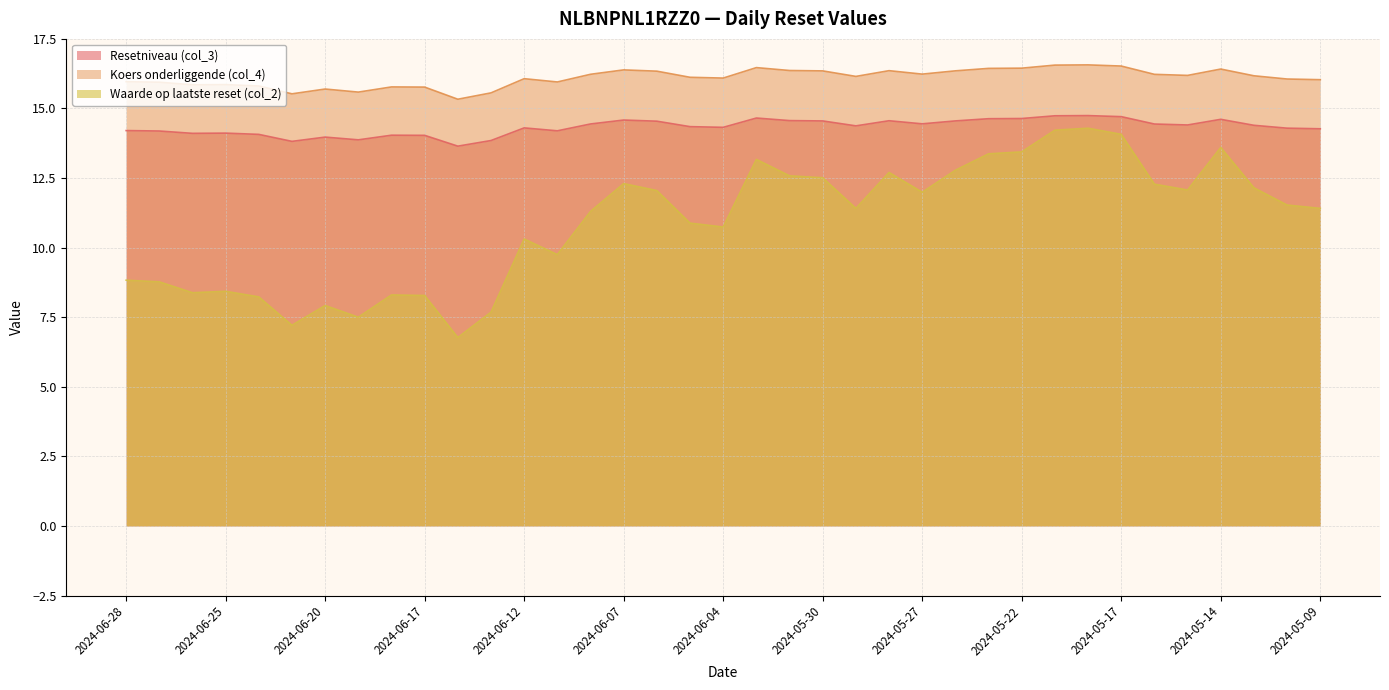

Between 2024-06-25 and 2024-06-14, which series saw the biggest shift?

Waarde op laatste reset (col_2)